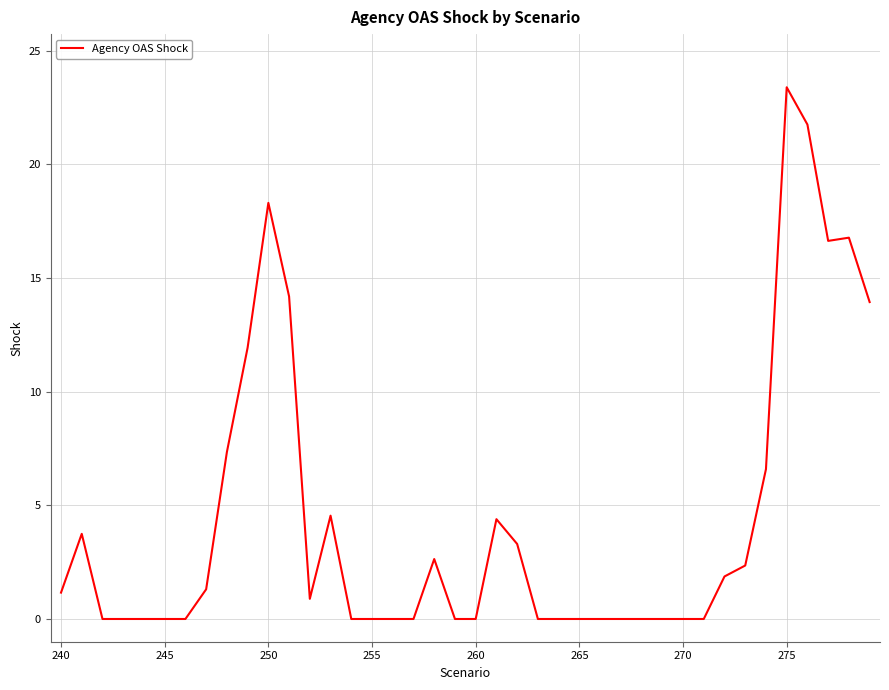

What is the difference between the maximum and minimum values?

23.4